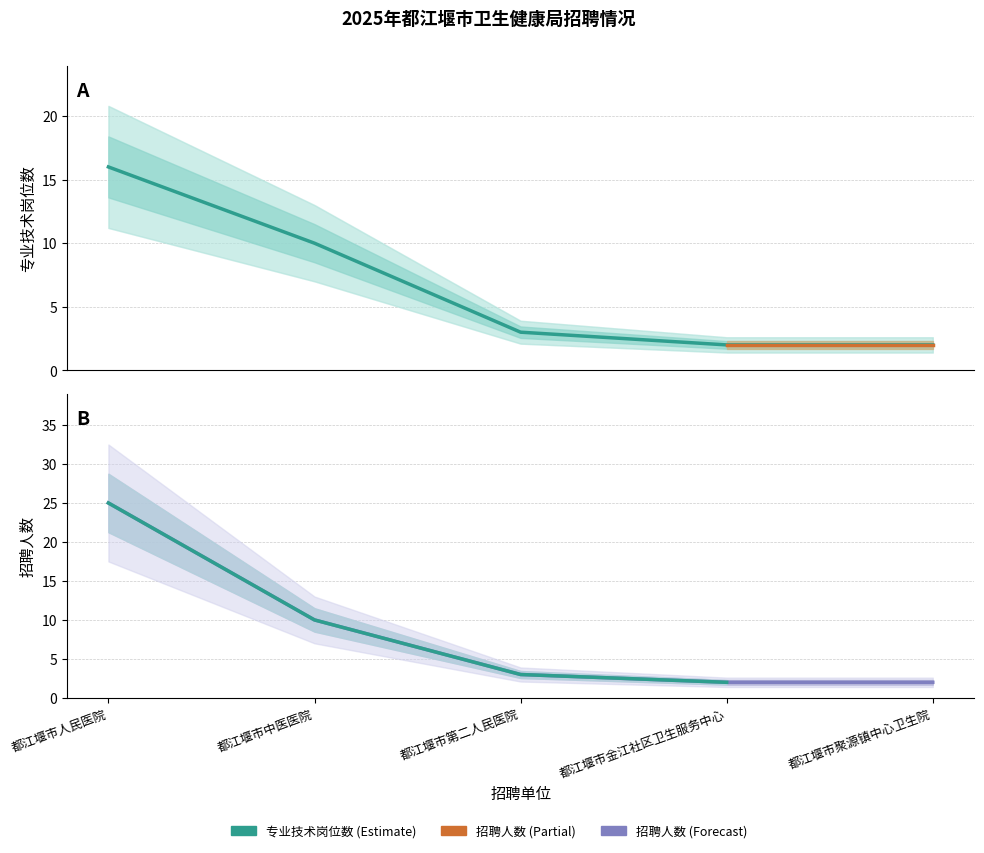

What is the difference between the maximum and minimum values in the 专业技术岗位数 series?

14